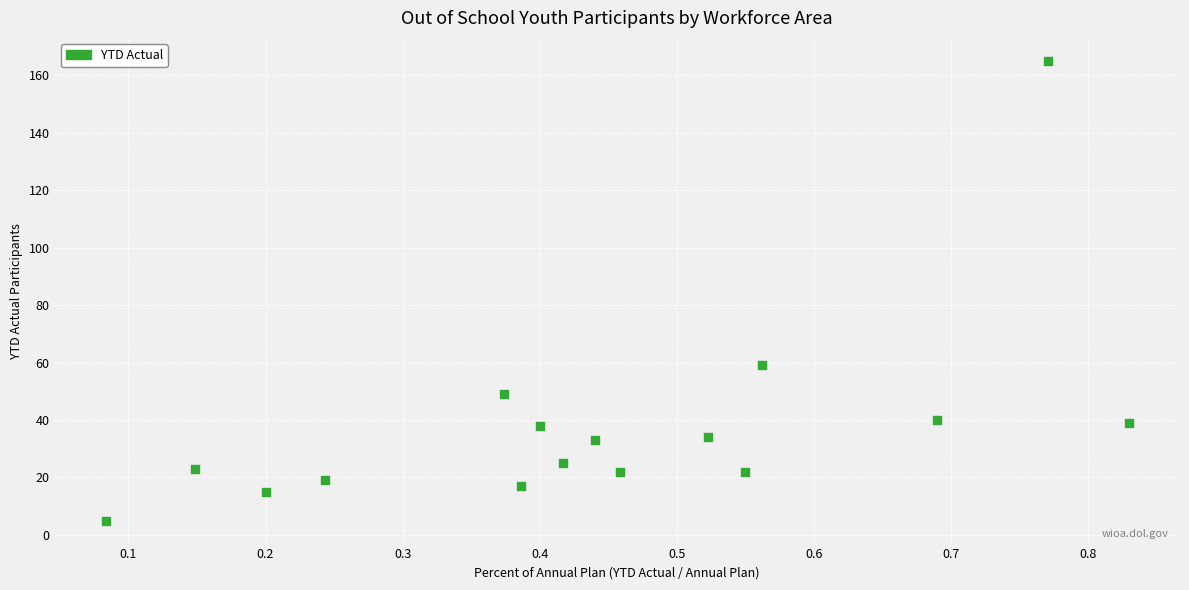

What is the range of Y values (max minus min)?

160